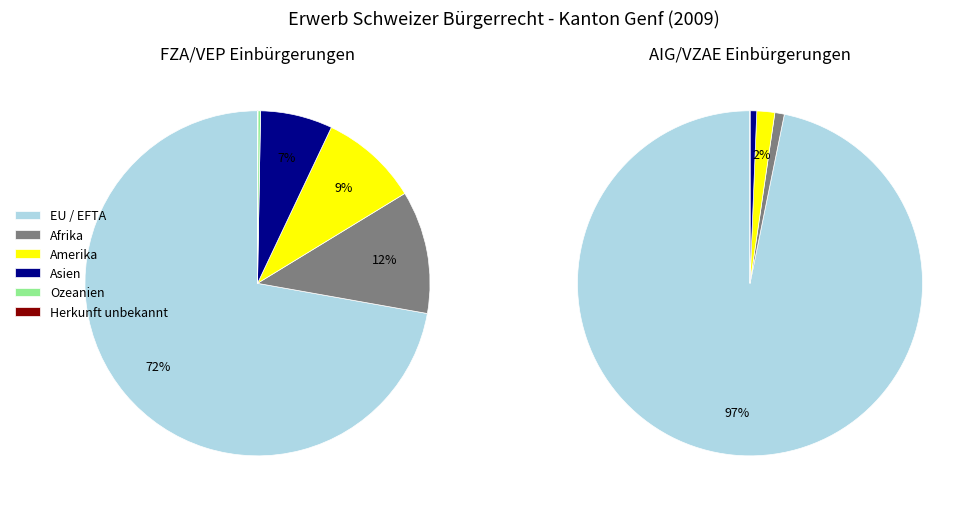

Which has a higher value, Ozeanien or Amerika?

Amerika